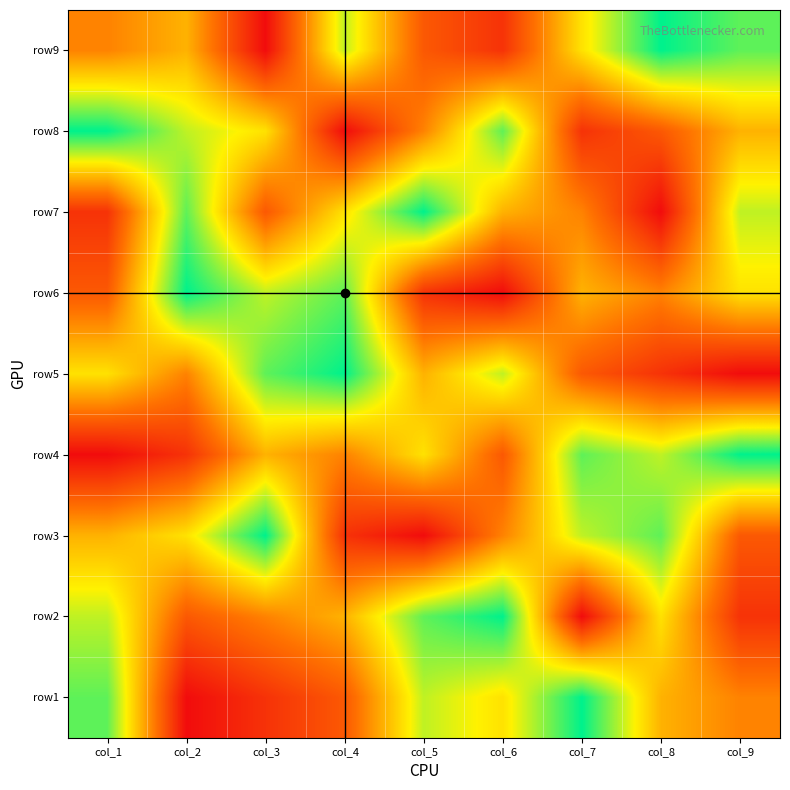

Reading left to right, transcribe all the data shown in this chart.

row9: col_1=4	col_2=5	col_3=1	col_4=7	col_5=3	col_6=2	col_7=6	col_8=9	col_9=8
row8: col_1=9	col_2=7	col_3=6	col_4=1	col_5=4	col_6=8	col_7=2	col_8=3	col_9=5
row7: col_1=2	col_2=8	col_3=3	col_4=6	col_5=9	col_6=5	col_7=4	col_8=1	col_9=7
row6: col_1=3	col_2=9	col_3=7	col_4=8	col_5=2	col_6=1	col_7=5	col_8=4	col_9=6
row5: col_1=6	col_2=4	col_3=8	col_4=9	col_5=5	col_6=7	col_7=3	col_8=2	col_9=1
row4: col_1=1	col_2=2	col_3=5	col_4=4	col_5=6	col_6=3	col_7=8	col_8=7	col_9=9
row3: col_1=5	col_2=6	col_3=9	col_4=2	col_5=1	col_6=4	col_7=7	col_8=8	col_9=3
row2: col_1=7	col_2=3	col_3=4	col_4=5	col_5=8	col_6=9	col_7=1	col_8=6	col_9=2
row1: col_1=8	col_2=1	col_3=2	col_4=3	col_5=7	col_6=6	col_7=9	col_8=5	col_9=4